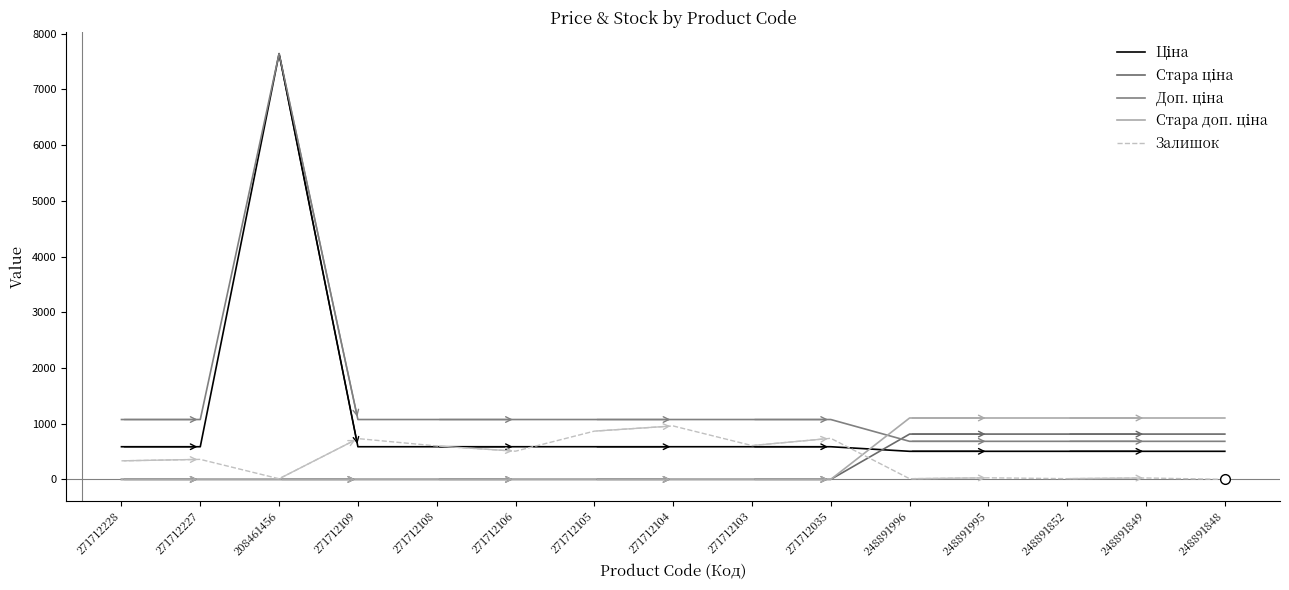

True or false: Доп. ціна and Залишок cross at least once.

False